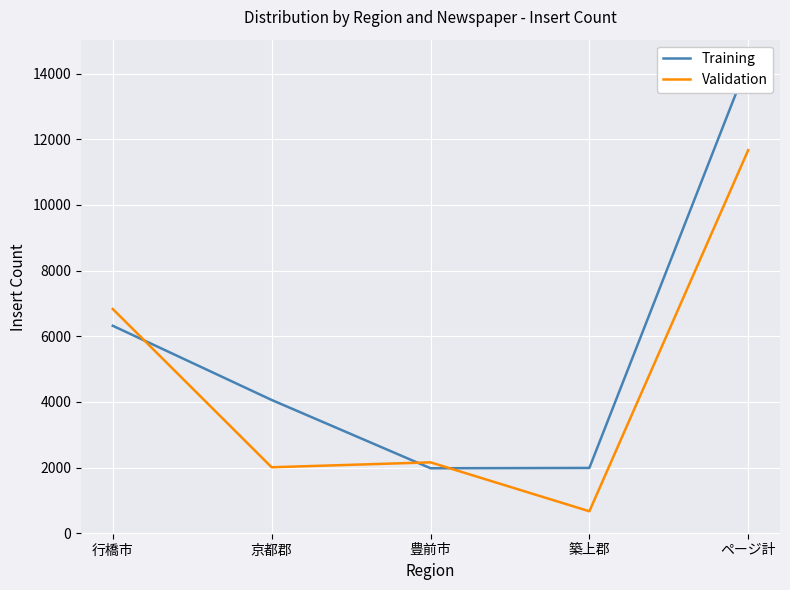

How many categories are shown in the chart?

5